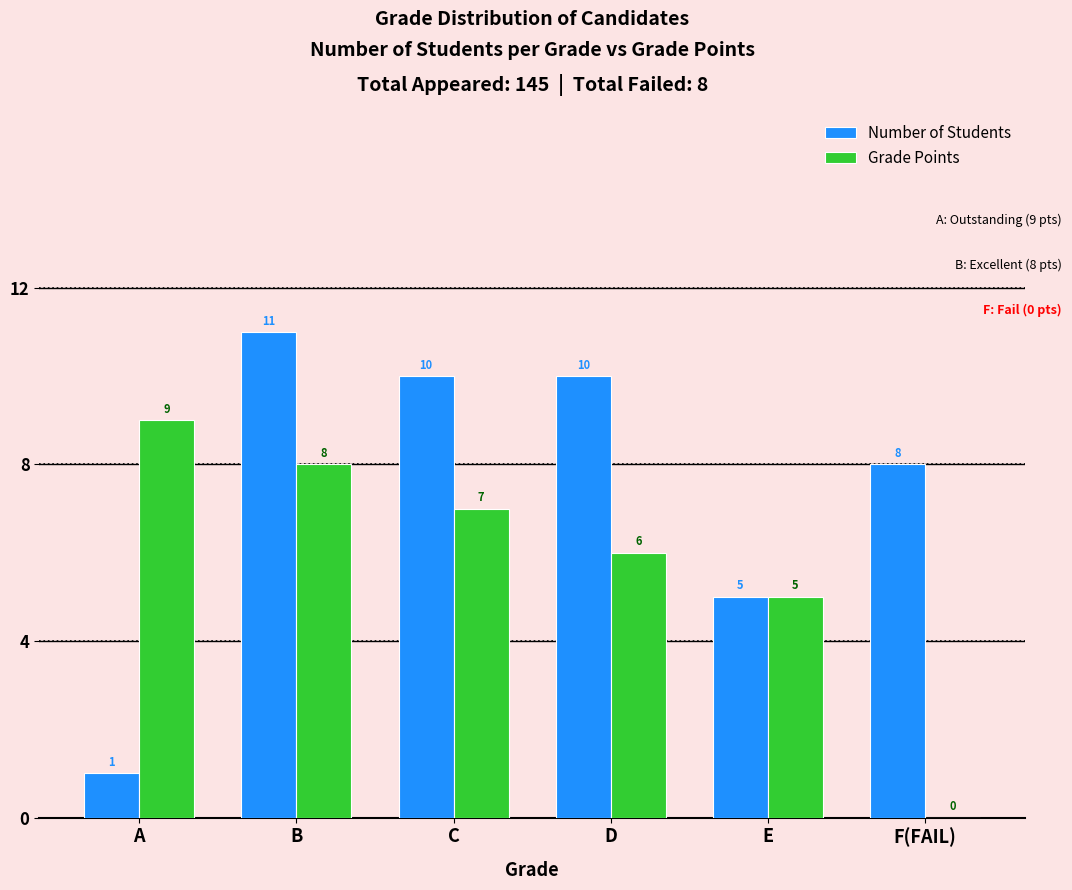

Where is Grade Points nearest to the value 4?

E